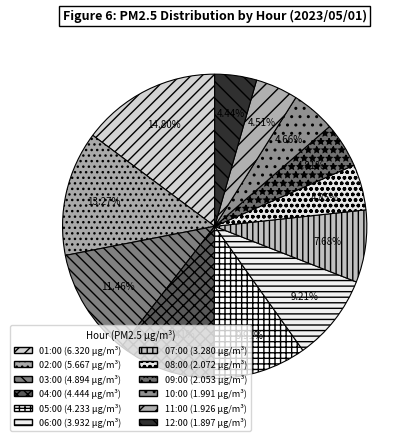

Count the number of slices in the pie.

12